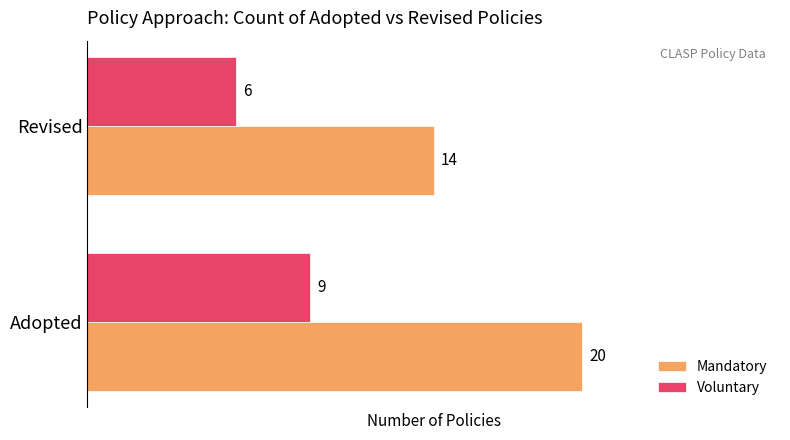

Is it true that Voluntary equals 14 at Adopted?

False